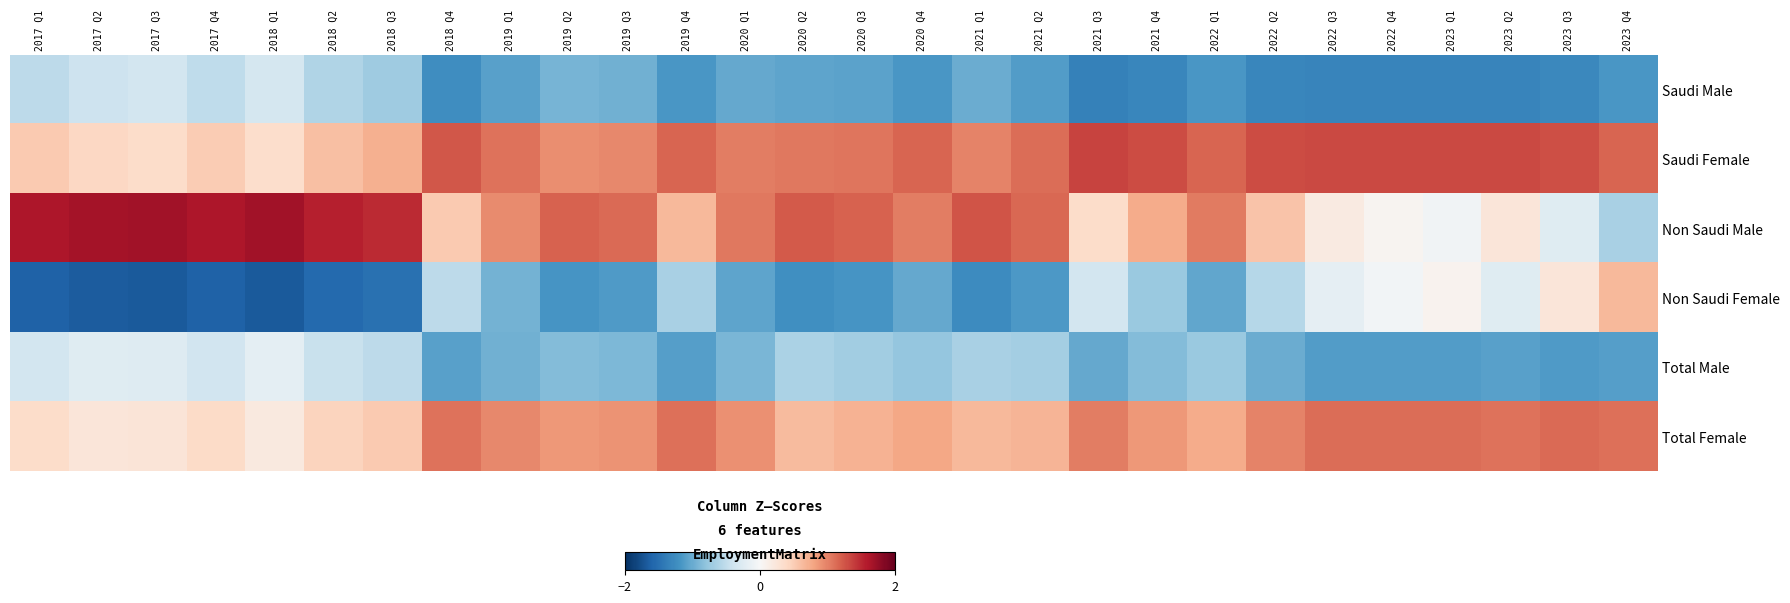

Which has a higher value, 2018 Q2 or 2020 Q4?

2018 Q2